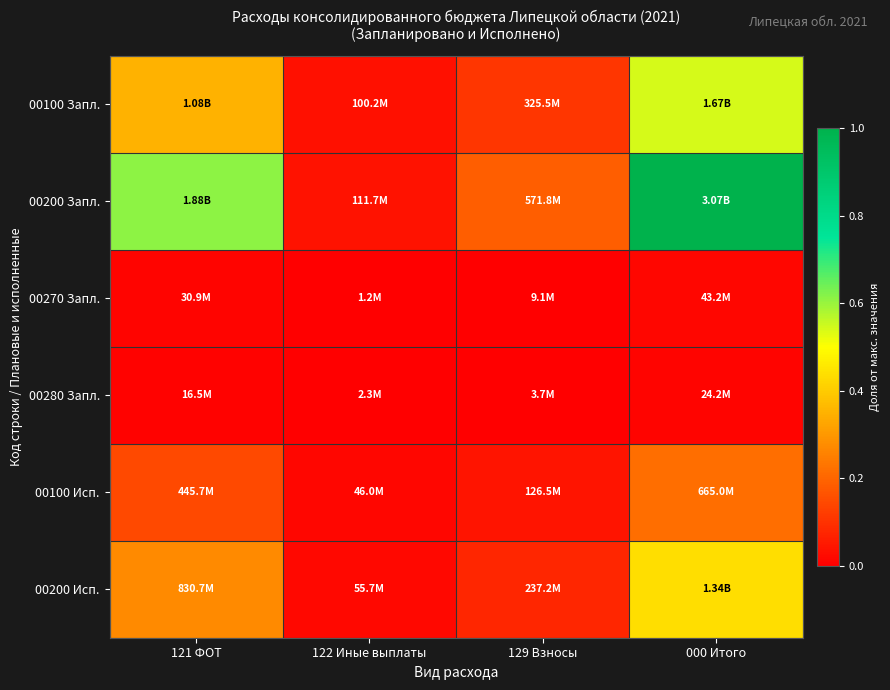

Which series has the largest total across all categories?

00200 Запл.